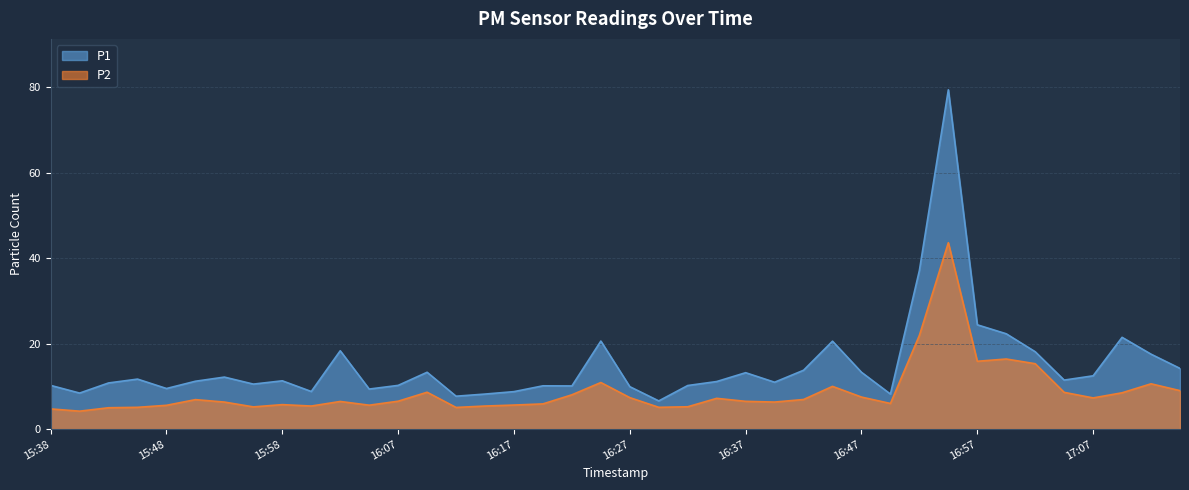

True or false: P2 and P1 intersect in this chart.

False